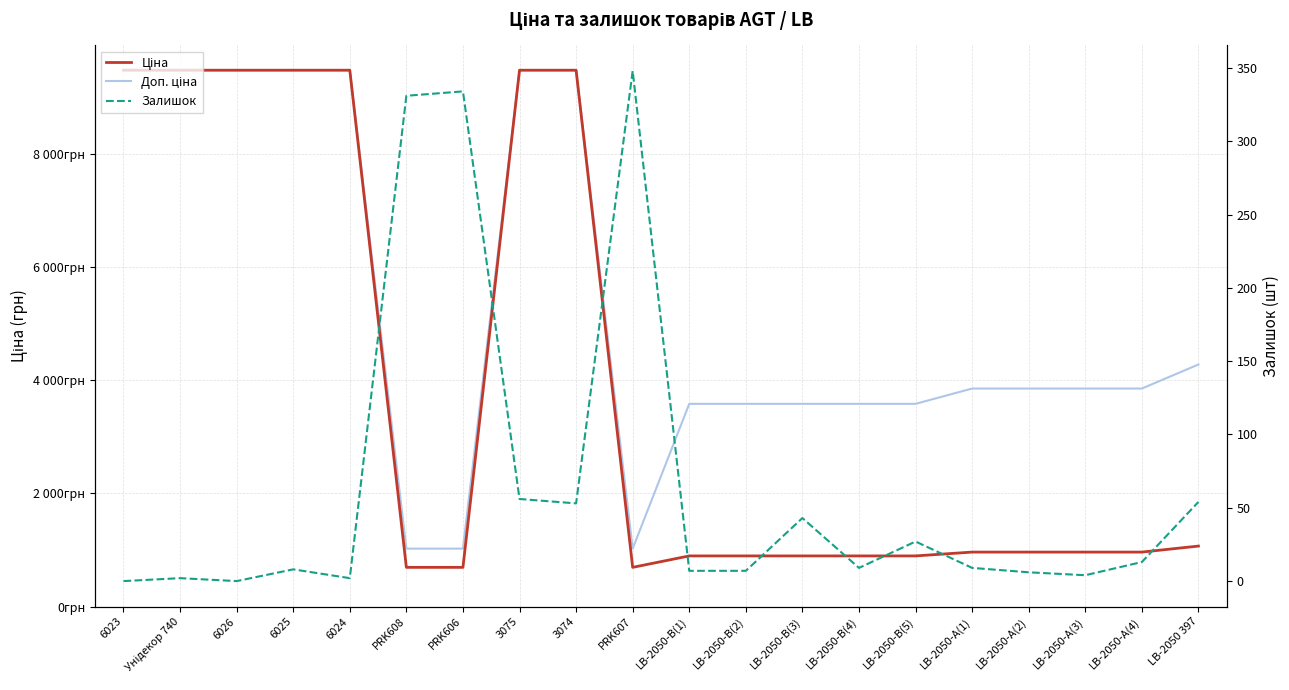

At PRK607, list the series in order from largest to smallest.

Доп. ціна, Ціна, Залишок